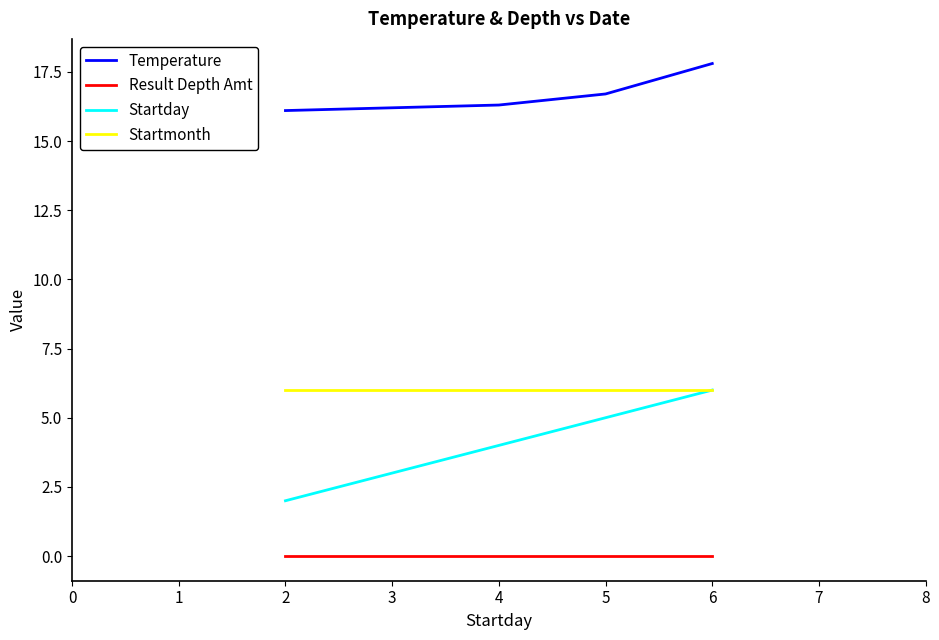

What is the sum of all Startday values?

20.0